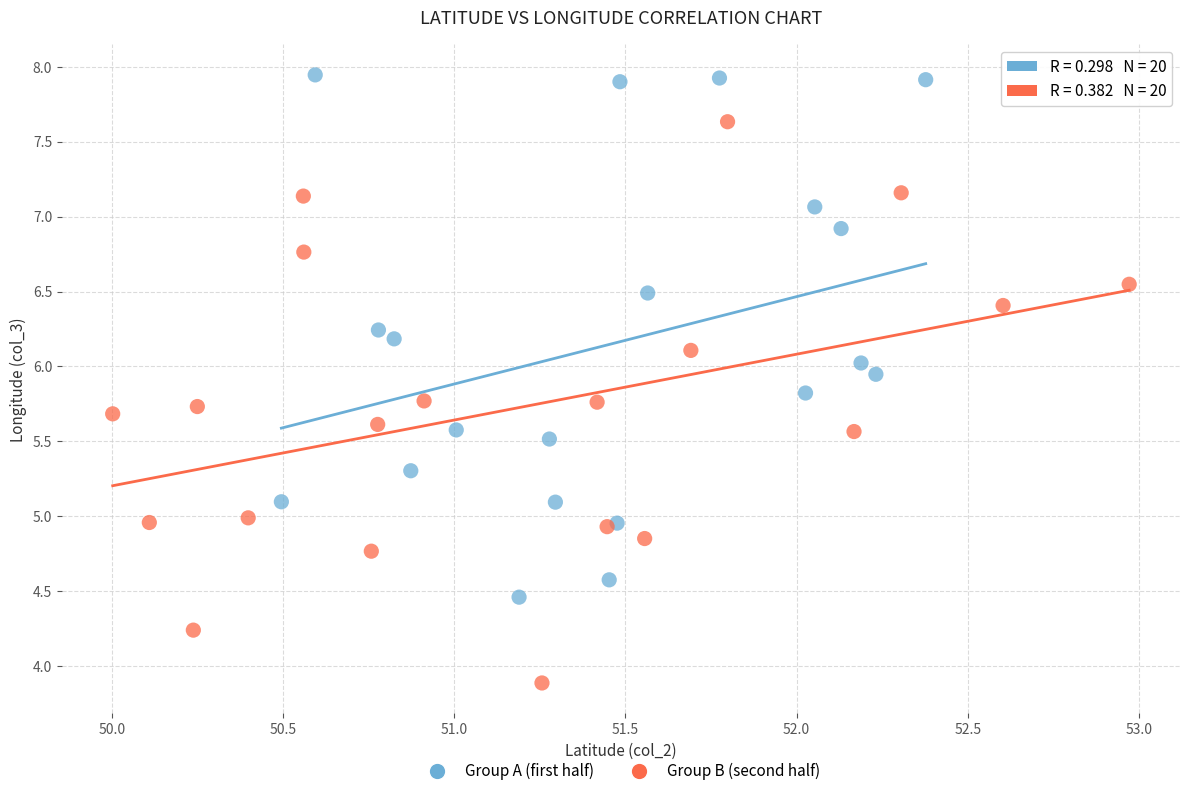

Which series contains the highest Y value?

Group A (first half)